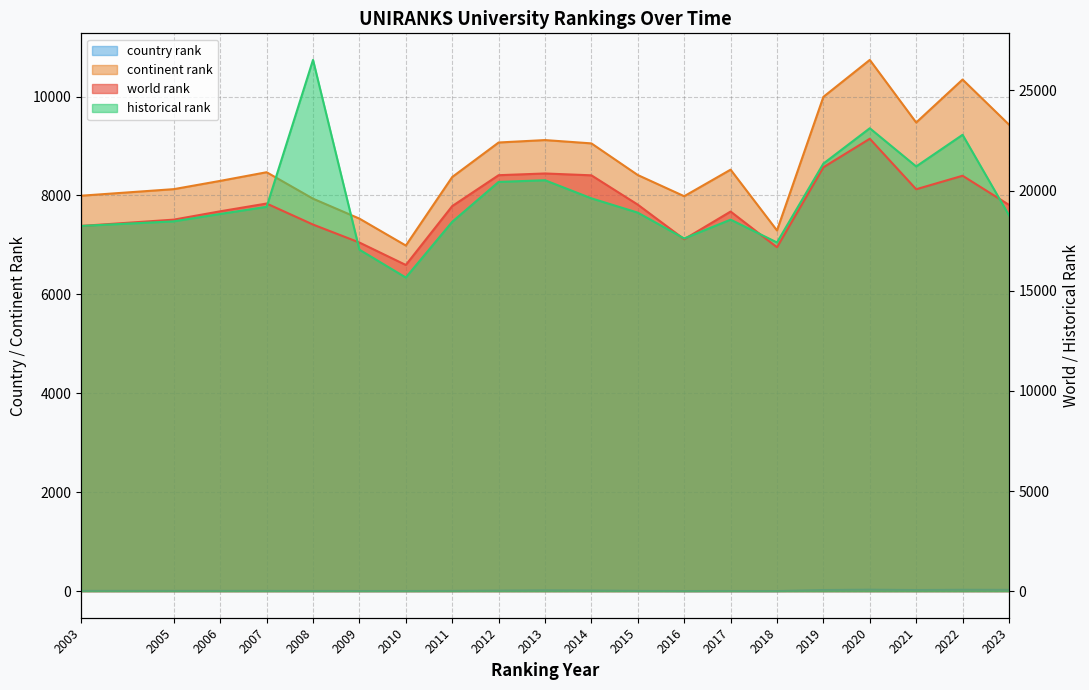

Is the value of world rank at 2013 greater than the value of historical rank at 2012?

Yes